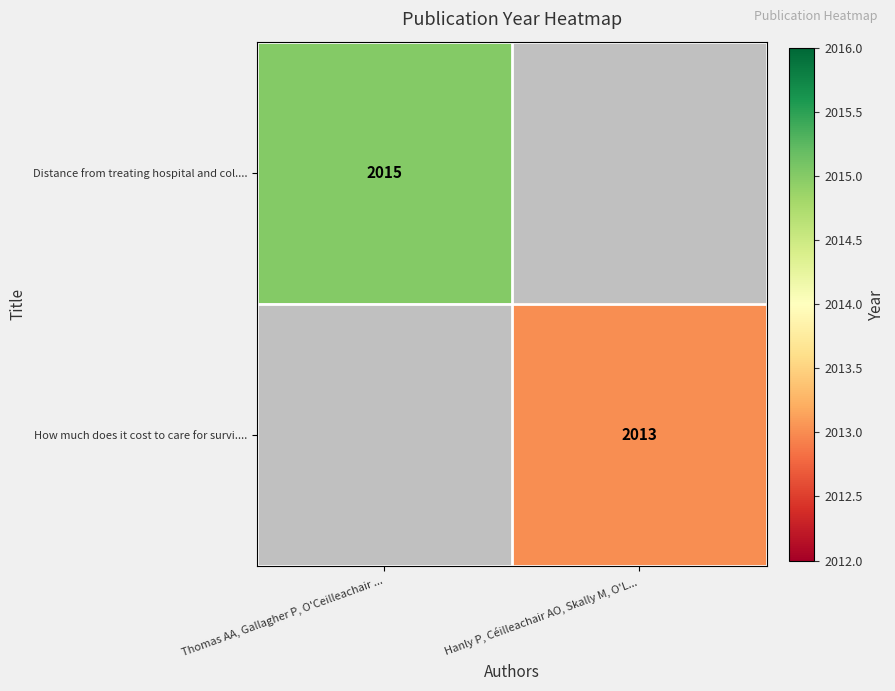

The value of Distance from treating hospital and col.... at Thomas AA, Gallagher P, O'Ceilleachair ... is 2015. True or false?

True